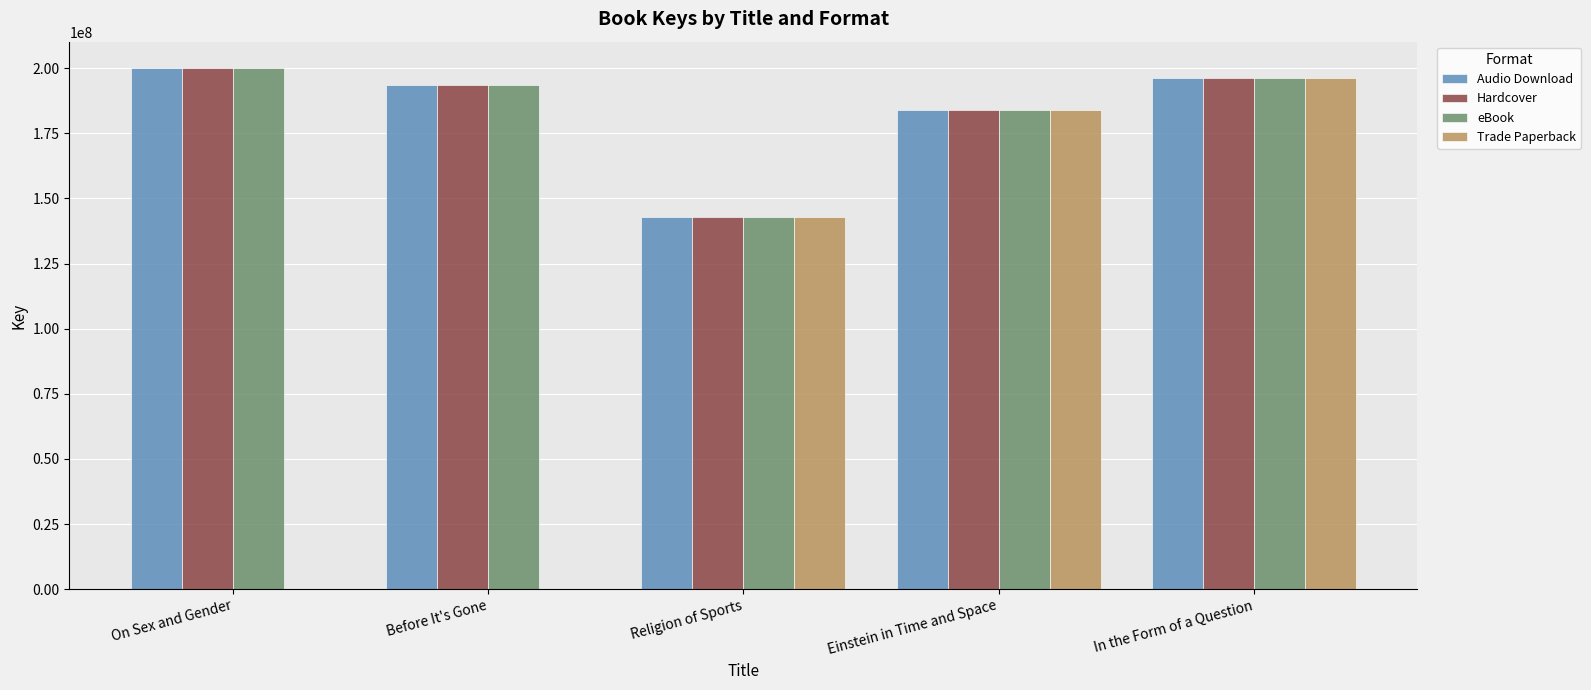

What is the highest value of the Audio Download series?

200154518